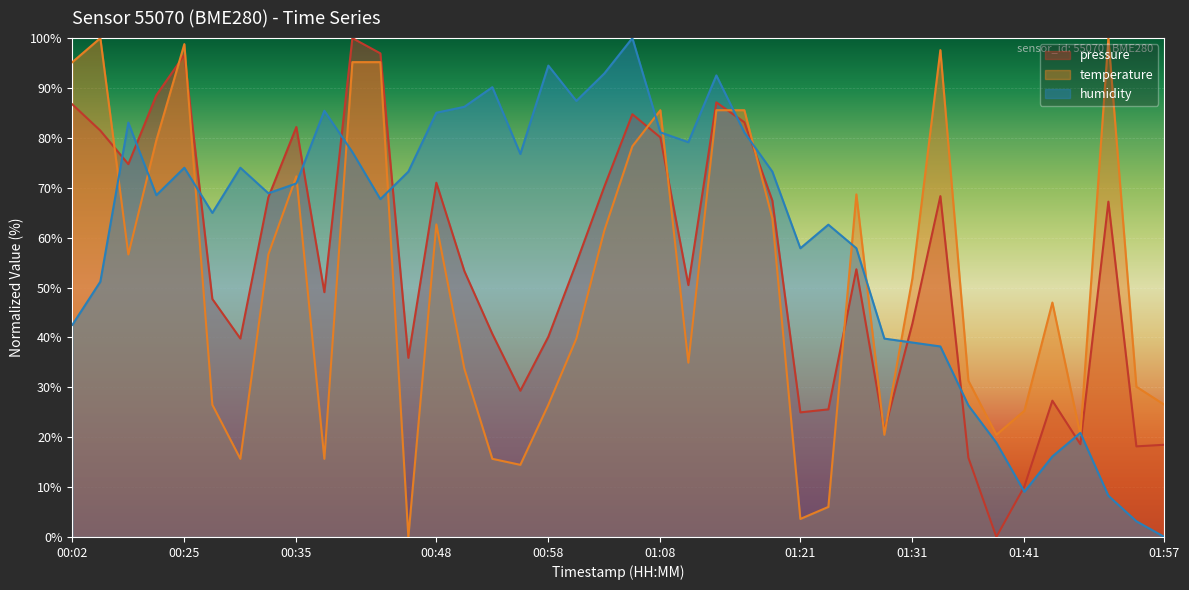

True or false: humidity and pressure intersect in this chart.

True